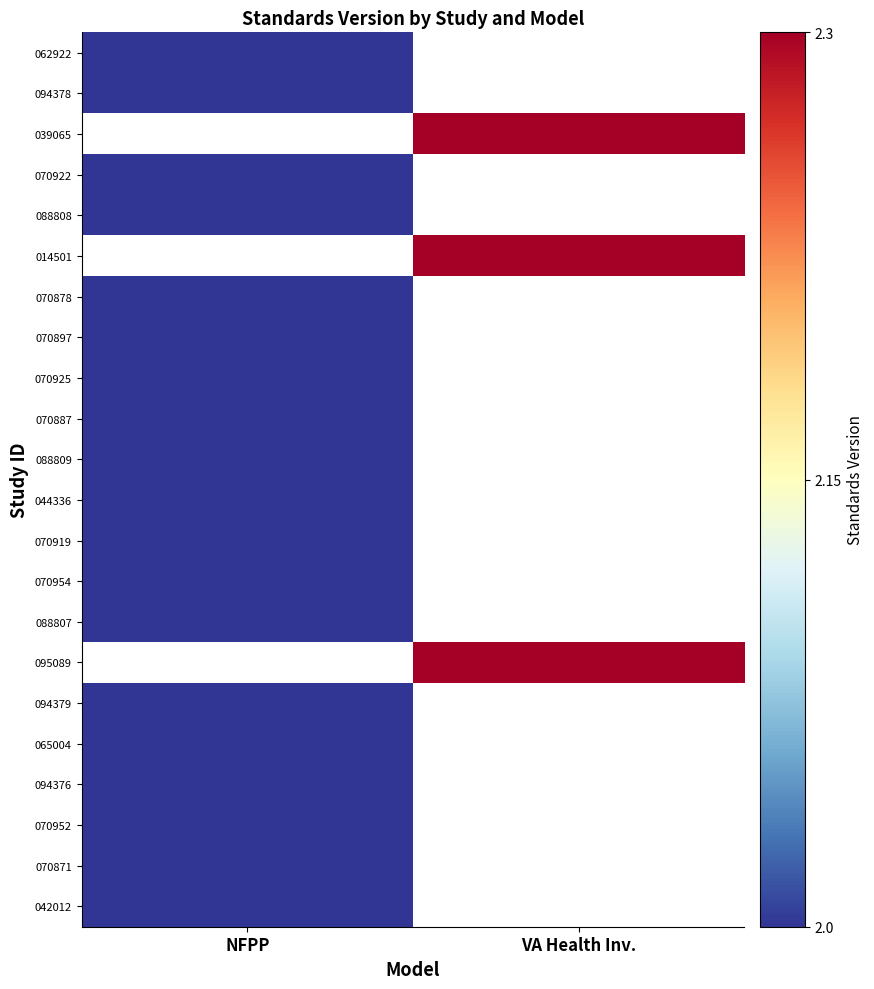

Rank the categories by 070897 value from highest to lowest.

NFPP, VA Health Inv.